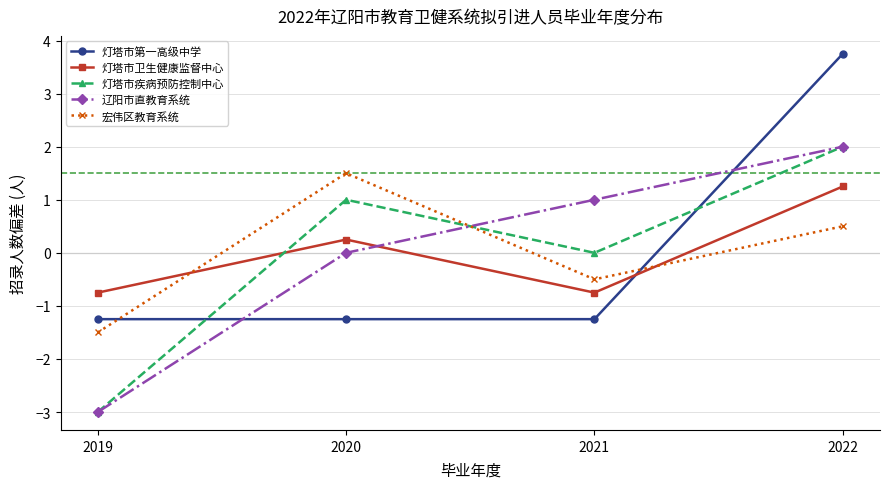

List the labels in order of 辽阳市直教育系统 value, smallest first.

2019, 2020, 2021, 2022